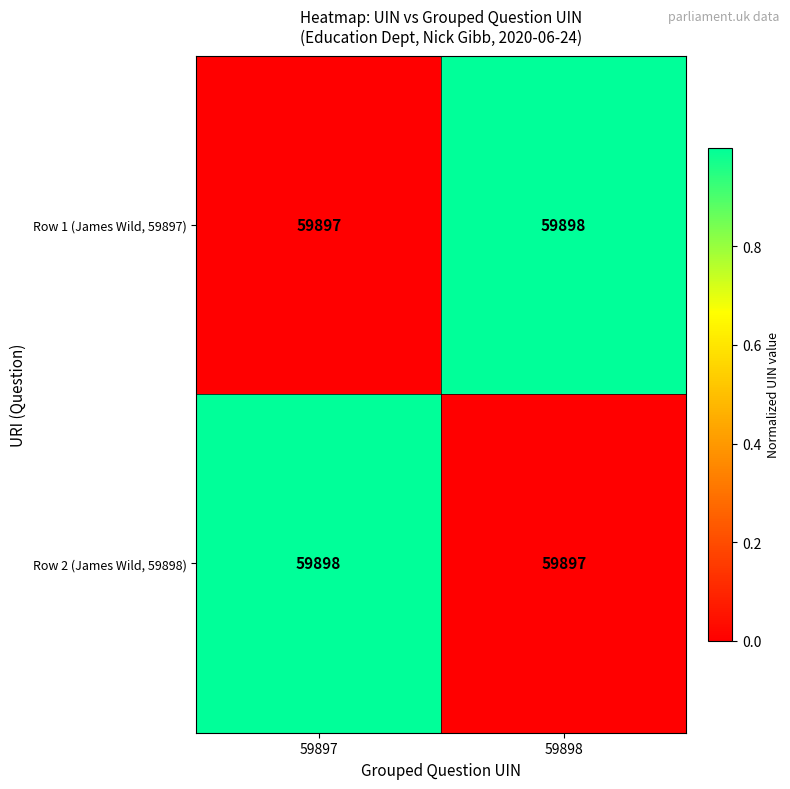

How many categories are shown in the chart?

2